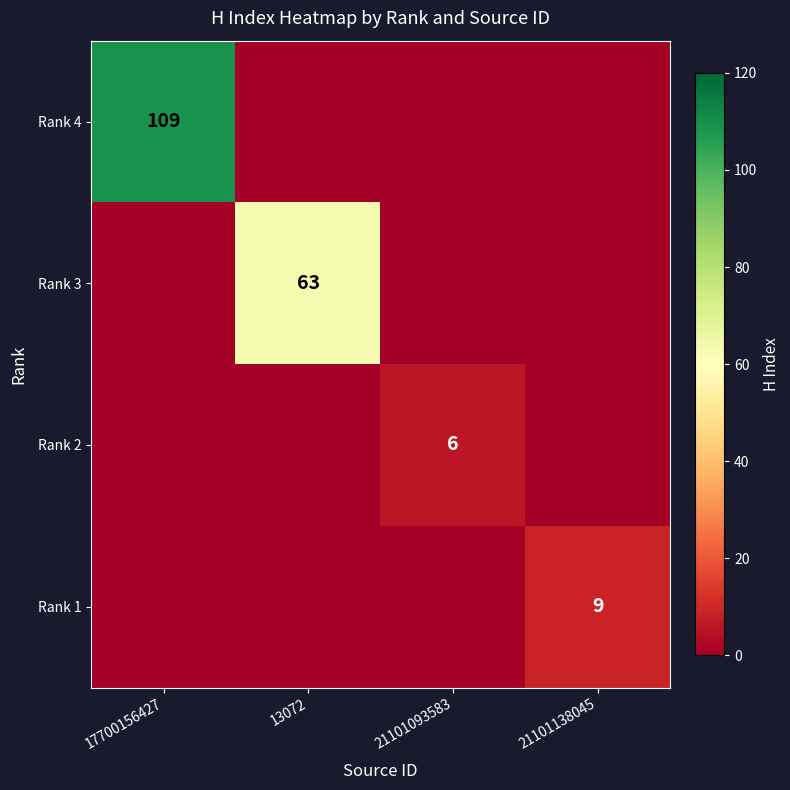

True or false: Rank 2 has a value of 10 at 21101093583.

False